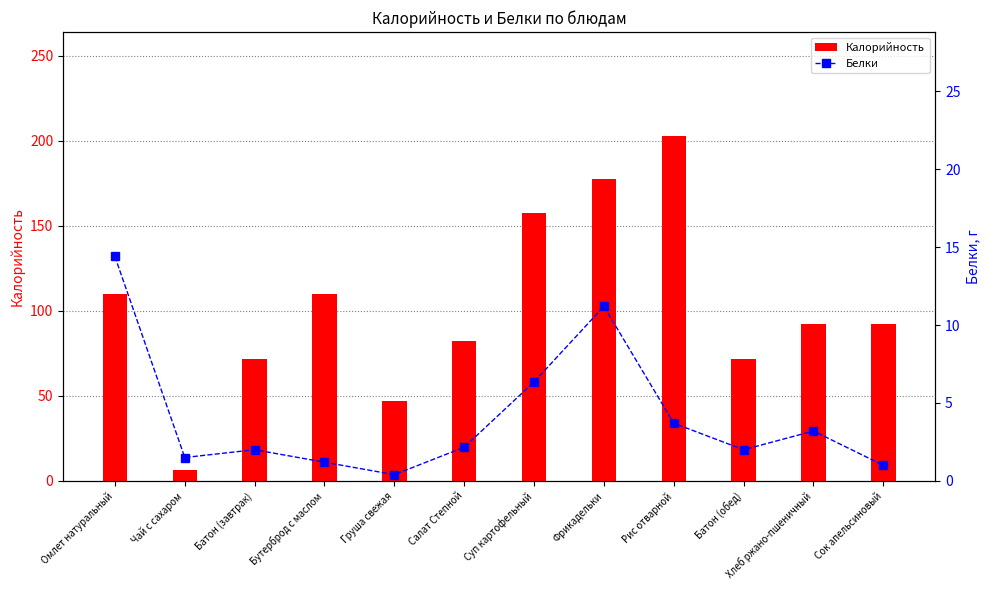

What are all the series names shown in the legend?

Калорийность, Белки